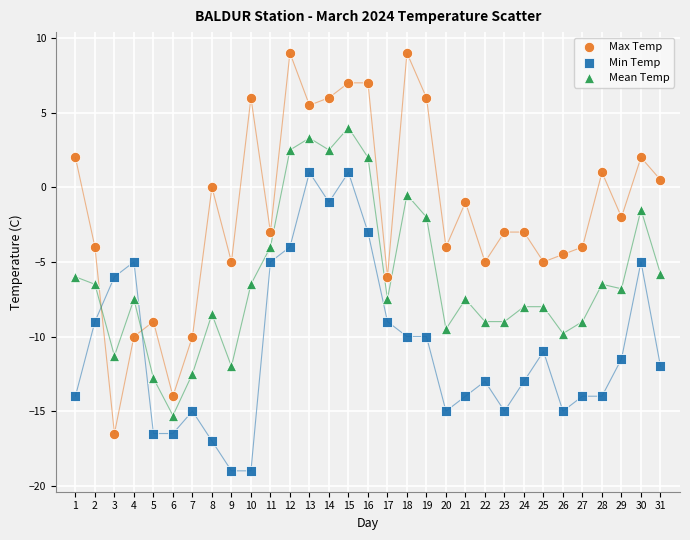

Which series reaches the minimum Y coordinate?

Min Temp